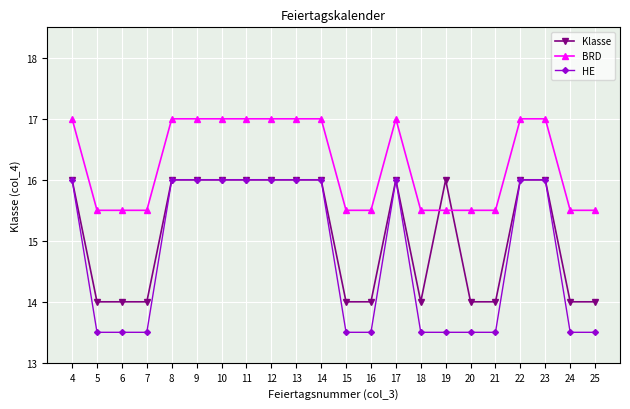

Count the HE values in the range 13 to 16.

22